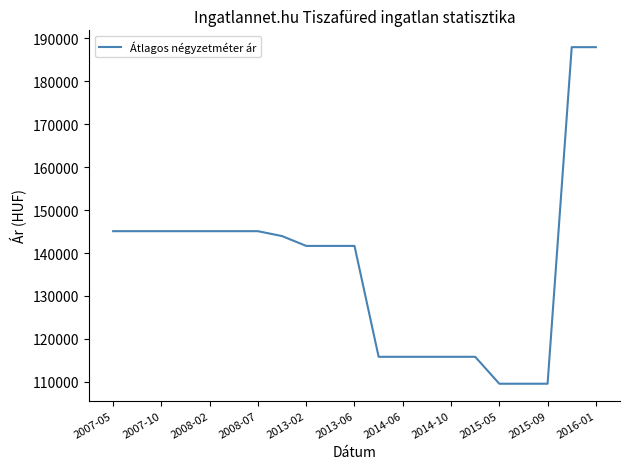

How many series are shown in this chart?

1